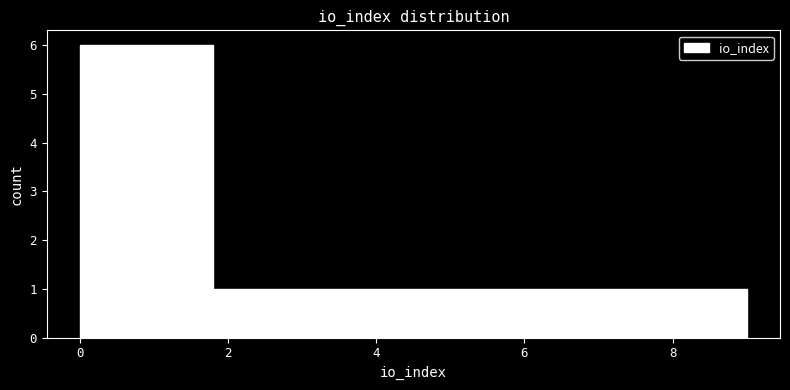

Reading left to right, transcribe this chart: for each bar, give the range it covers on the x-axis and its height. Neither the bar edges nor the heights are printed on the chart, so give them approximately, as read against the axes.

0.0 to 0.9: 6
0.9 to 1.8: 6
1.8 to 2.7: 1
2.7 to 3.6: 1
3.6 to 4.5: 1
4.5 to 5.4: 1
5.4 to 6.3: 1
6.3 to 7.2: 1
7.2 to 8.1: 1
8.1 to 9.0: 1